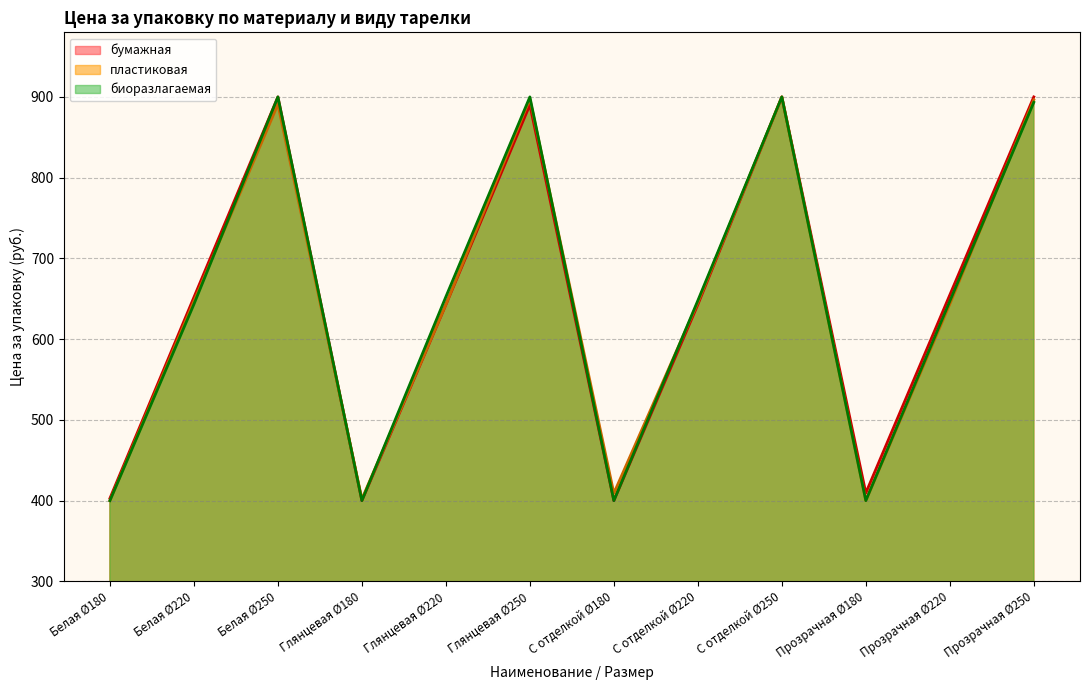

What is the label of the 2nd point from the right?

Прозрачная Ø220